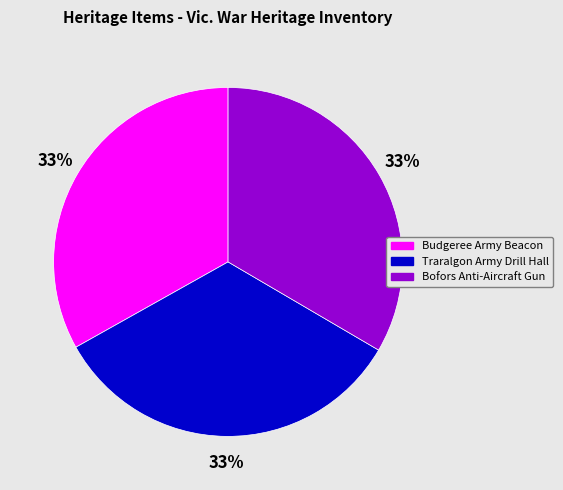

To the nearest percent, what is the combined percentage of Traralgon Army Drill Hall and Bofors Anti-Aircraft Gun?

67%